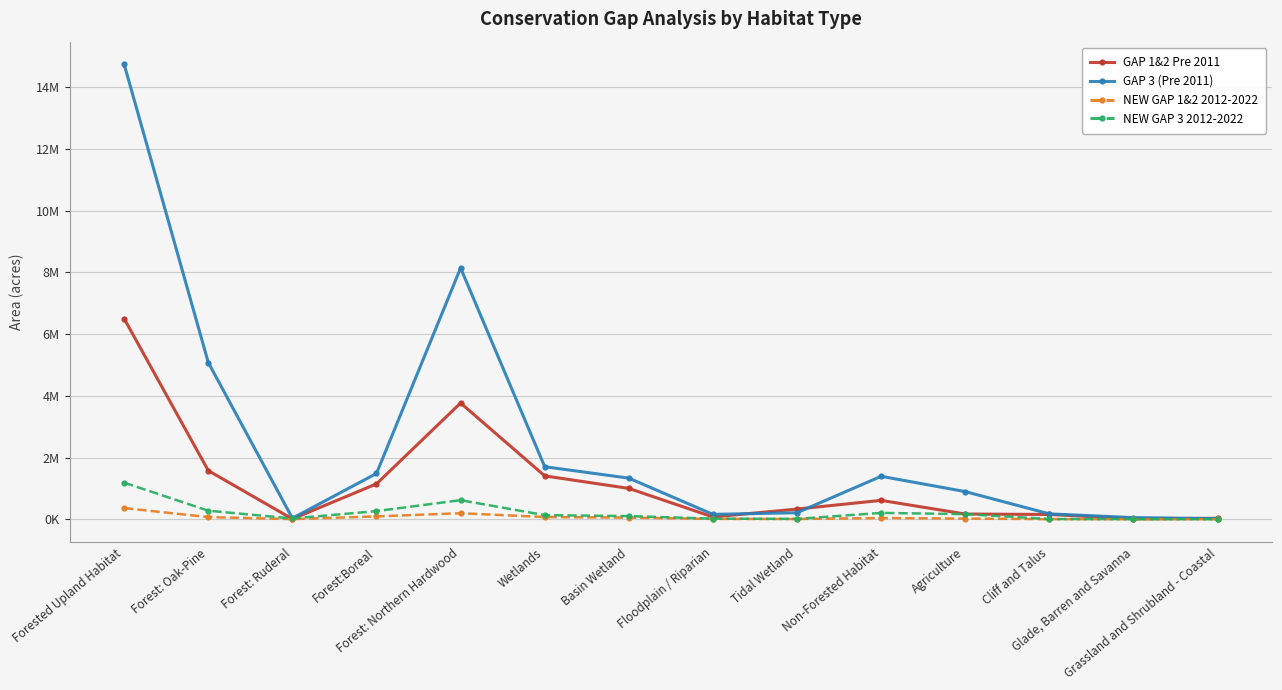

Rank the series at Forested Upland Habitat from highest to lowest value.

GAP 3 (Pre 2011), GAP 1&2 Pre 2011, NEW GAP 3 2012-2022, NEW GAP 1&2 2012-2022